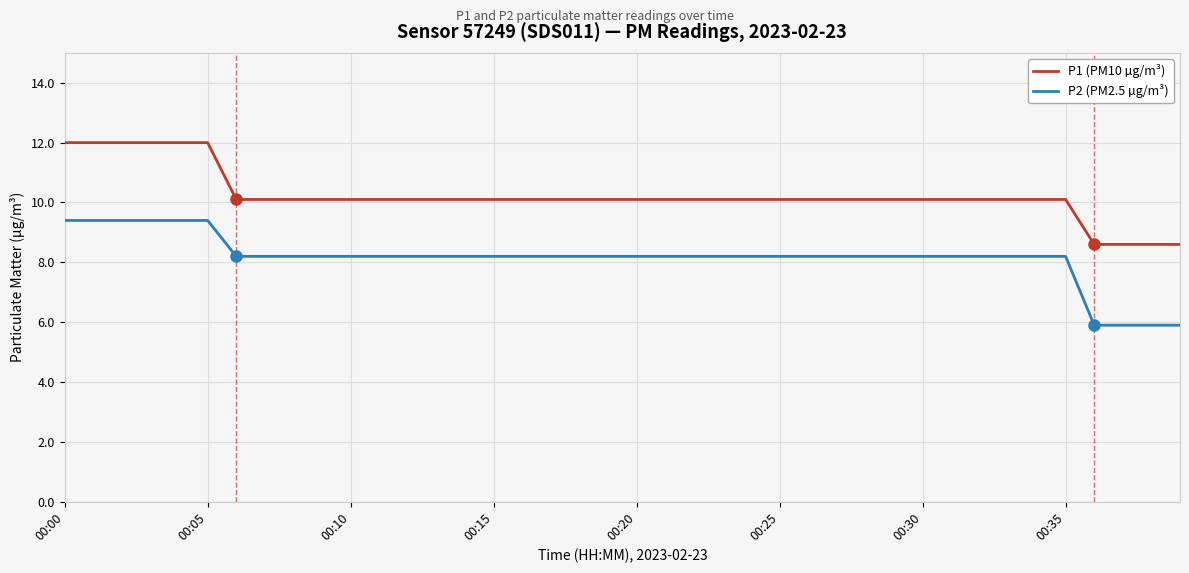

True or false: P1 (PM10 µg/m³) and P2 (PM2.5 µg/m³) cross at least once.

False